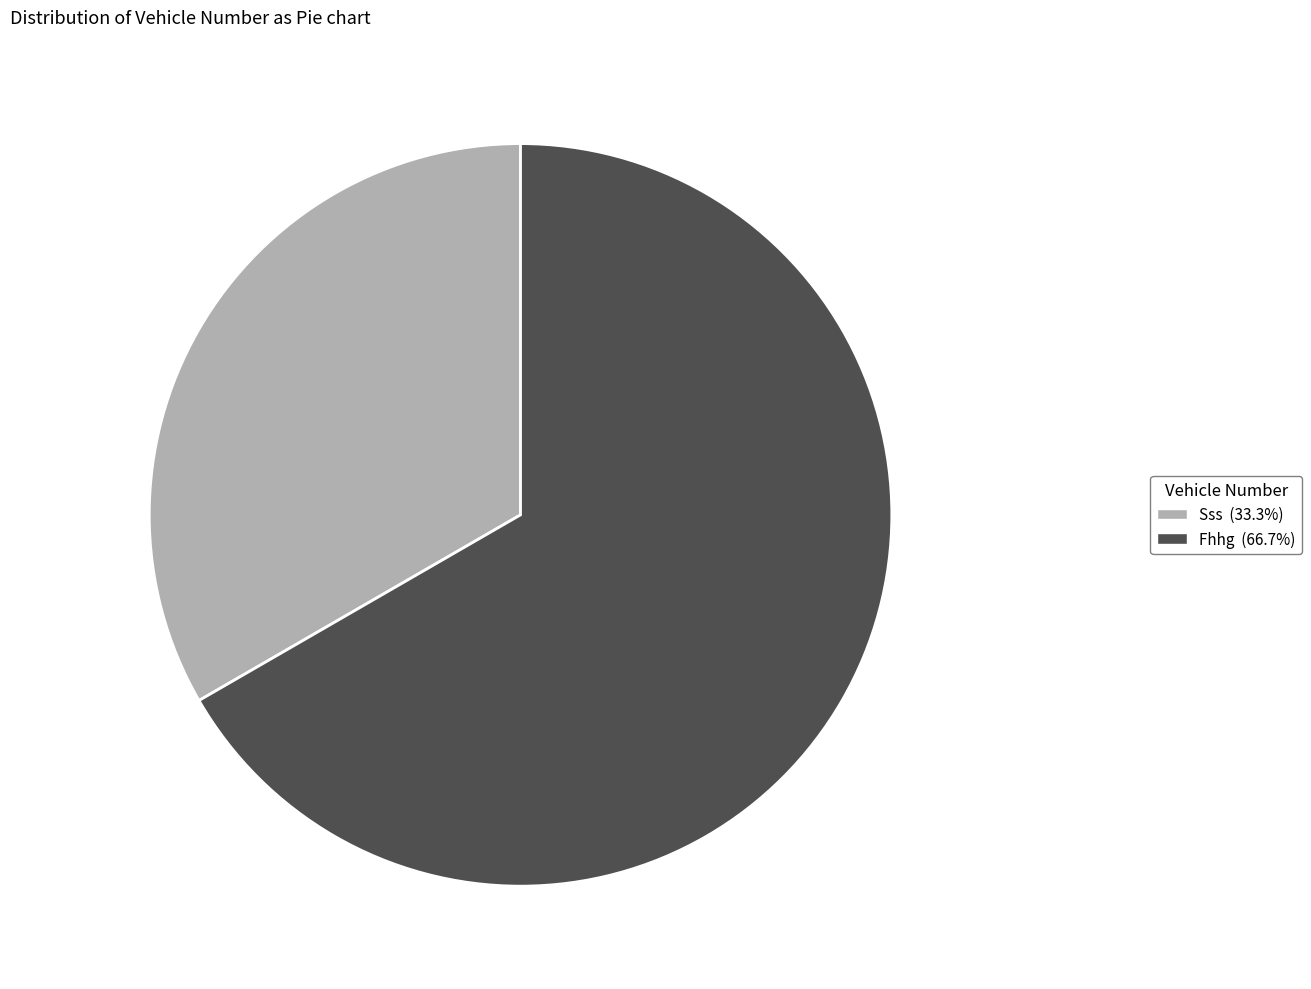

Which slice is the largest?

Fhhg